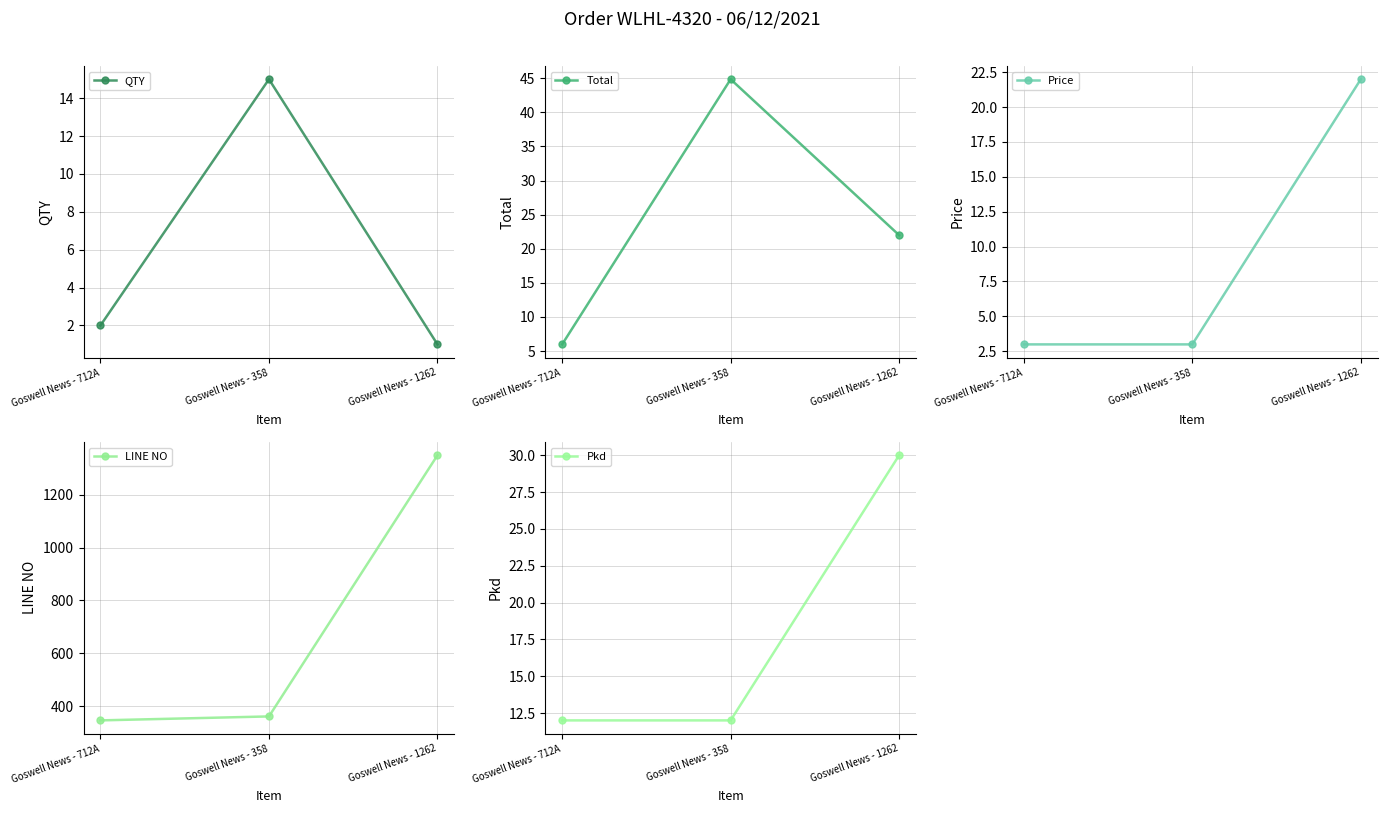

What is the sum of all Price values?

28.0